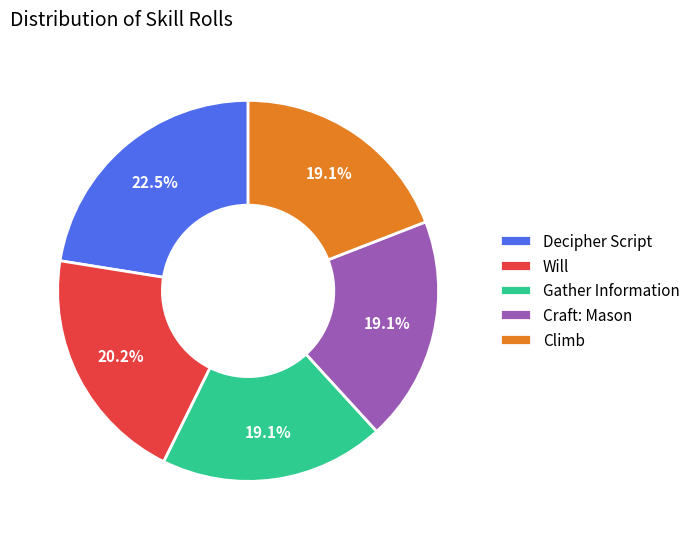

Is there a majority slice in this chart?

No